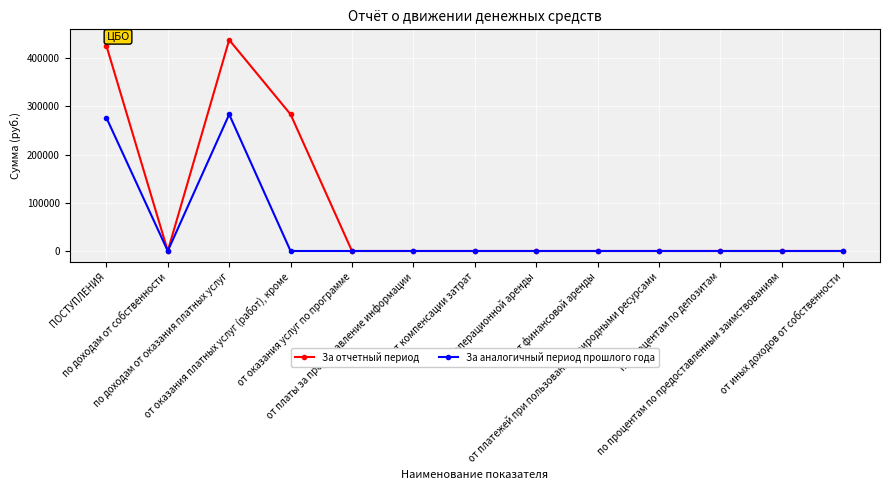

Is it true that За аналогичный период прошлого года equals -189835.4 at от операционной аренды?

False